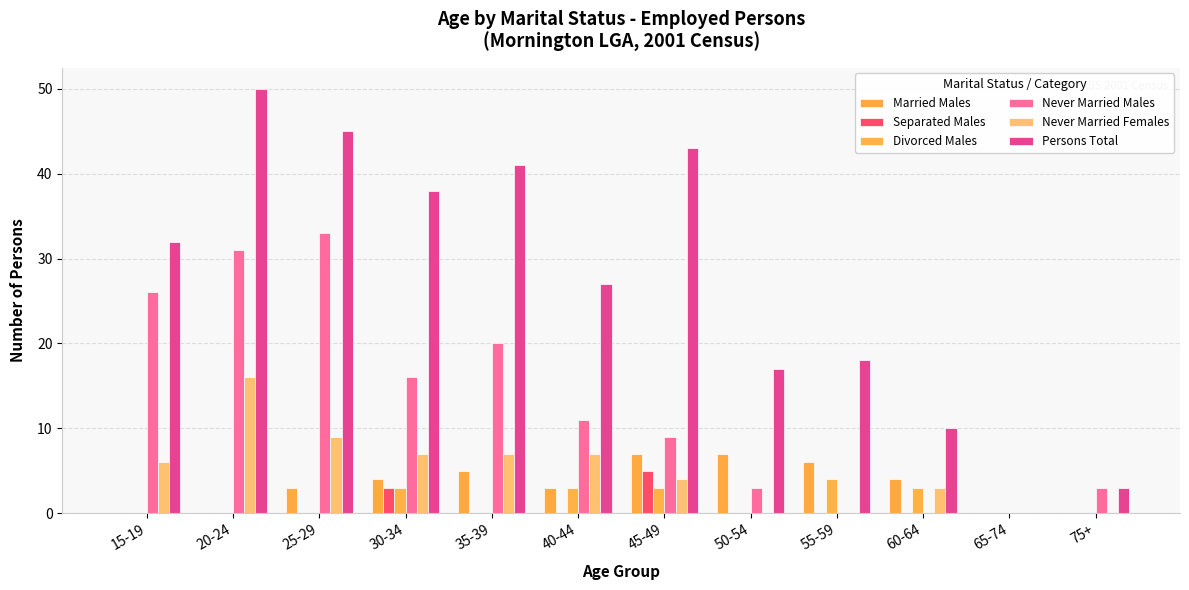

What position from the right is 55-59?

4